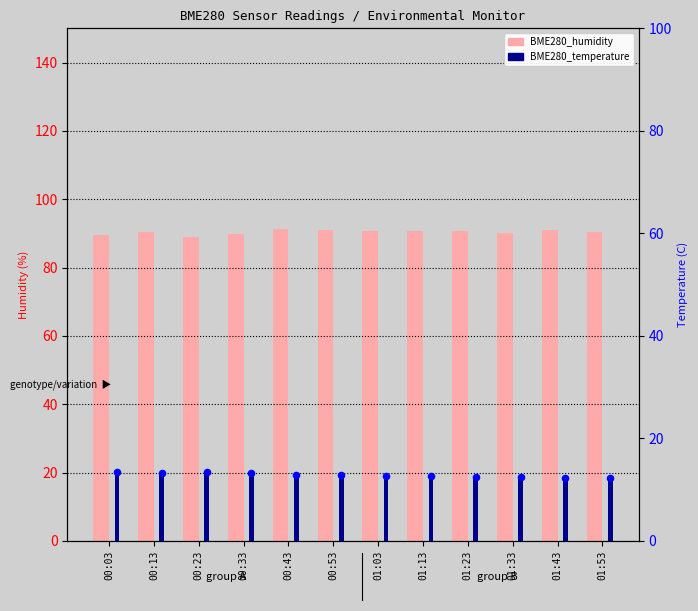

Which series has the largest total across all categories?

BME280_humidity